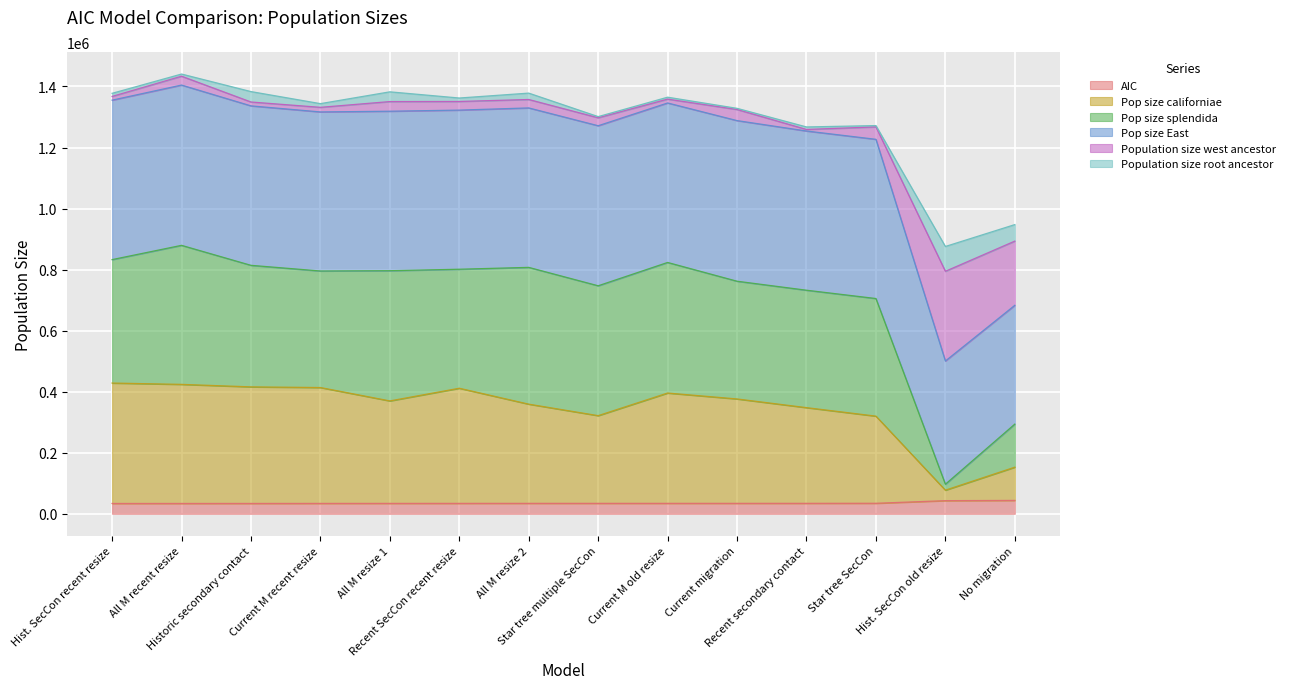

What is the label of the 10th point from the right?

All M resize 1